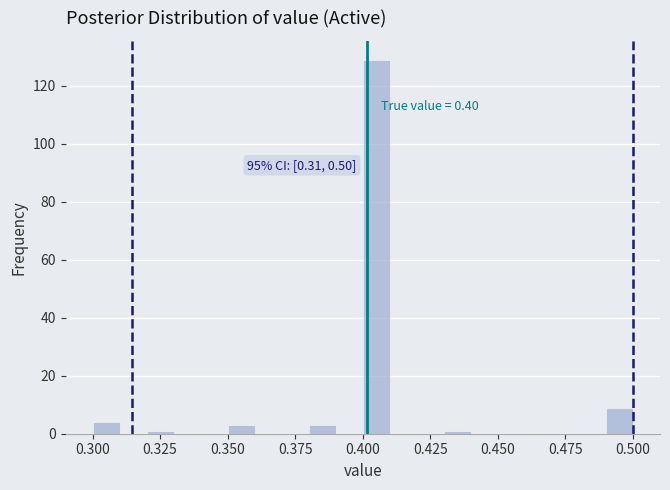

Around what value on the x-axis is the tallest bar? Give the approximate position of its centre, as read against the axis.

0.405